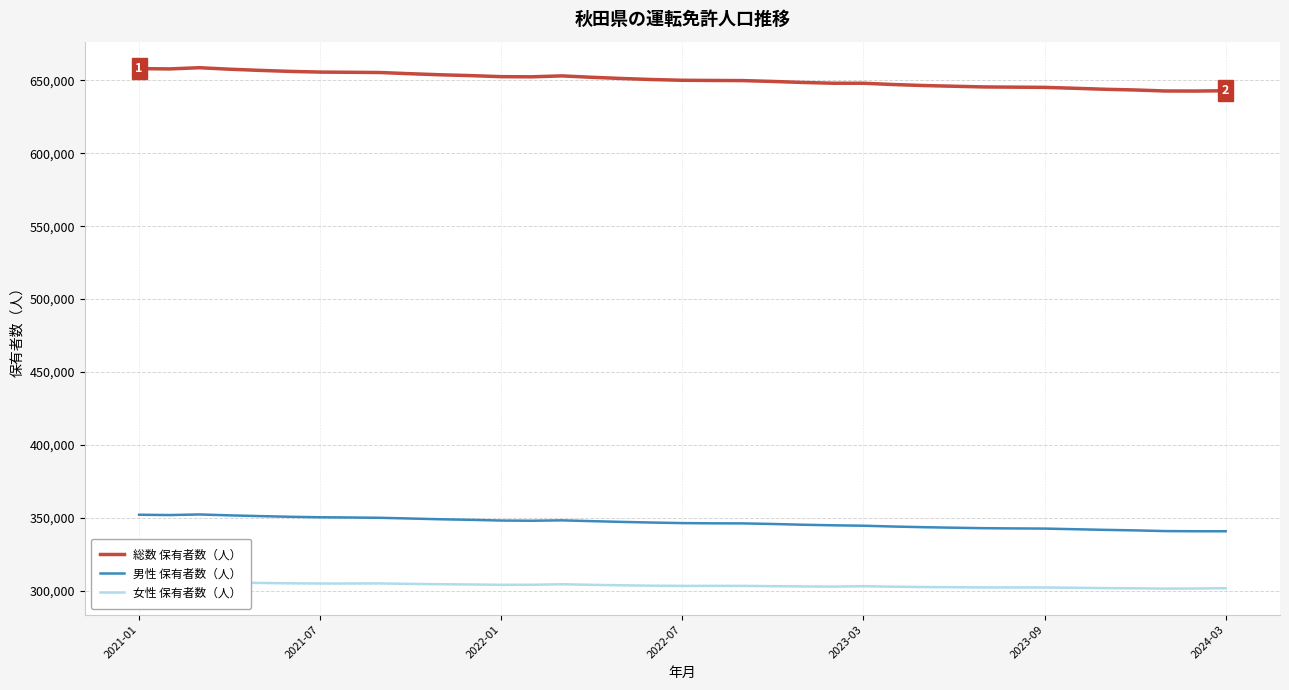

Between 34 and 29, which is larger?

29